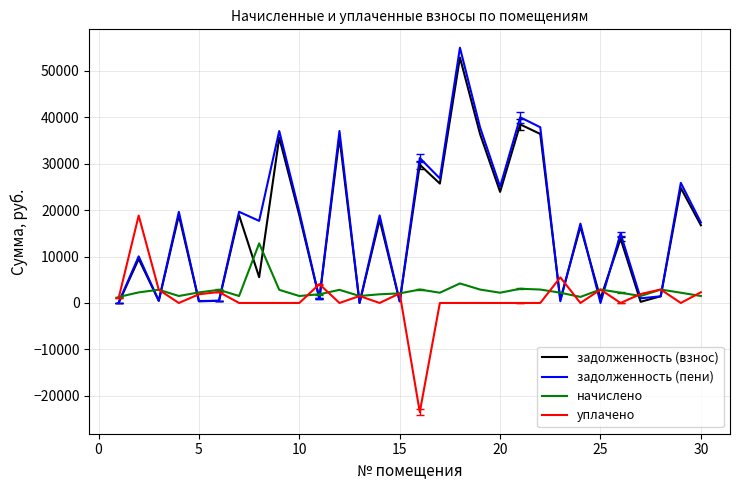

Does the chart display data point markers on the line(s)?

No